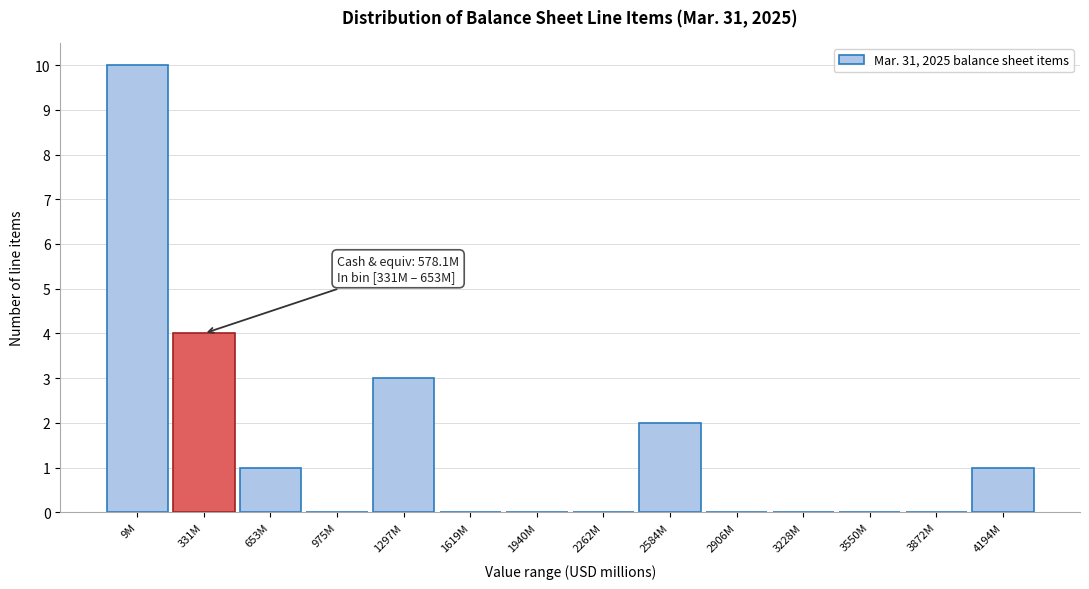

Reading right to left, what are all the values shown in this chart?

4194M=1	3872M=0	3550M=0	3228M=0	2906M=0	2584M=2	2262M=0	1940M=0	1619M=0	1297M=3	975M=0	653M=1	331M=4	9M=10